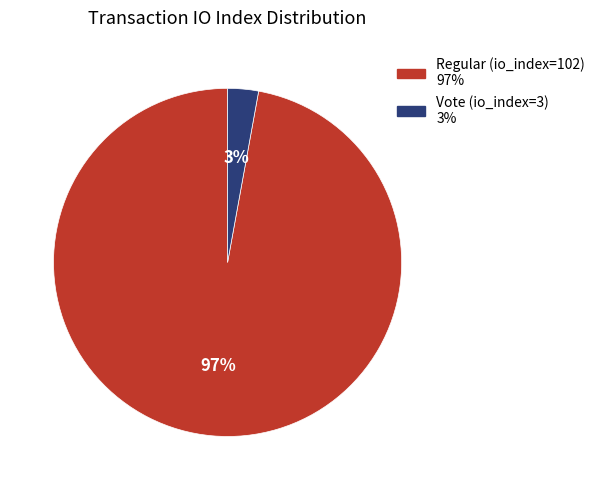

The Vote (io_index=3) slice represents 3% of the pie. True or false?

True